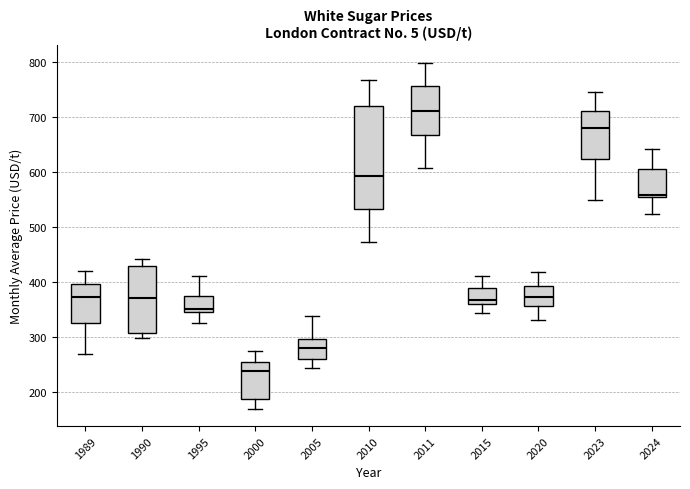

Reading left to right, read every box against the y-axis: the position of its median line, the range the box covers, and the ends of its whiskers. The values are not printed on the chart, so give them approximately, as read against the axis.

1989: median 370, box 320 to 400, whiskers 270 to 420
1990: median 370, box 310 to 430, whiskers 300 to 440
1995: median 350, box 340 to 370, whiskers 330 to 410
2000: median 240, box 190 to 250, whiskers 170 to 270
2005: median 280, box 260 to 300, whiskers 240 to 340
2010: median 590, box 530 to 720, whiskers 470 to 770
2011: median 710, box 670 to 760, whiskers 610 to 800
2015: median 370, box 360 to 390, whiskers 340 to 410
2020: median 370, box 360 to 390, whiskers 330 to 420
2023: median 680, box 620 to 710, whiskers 550 to 750
2024: median 560, box 550 to 610, whiskers 520 to 640